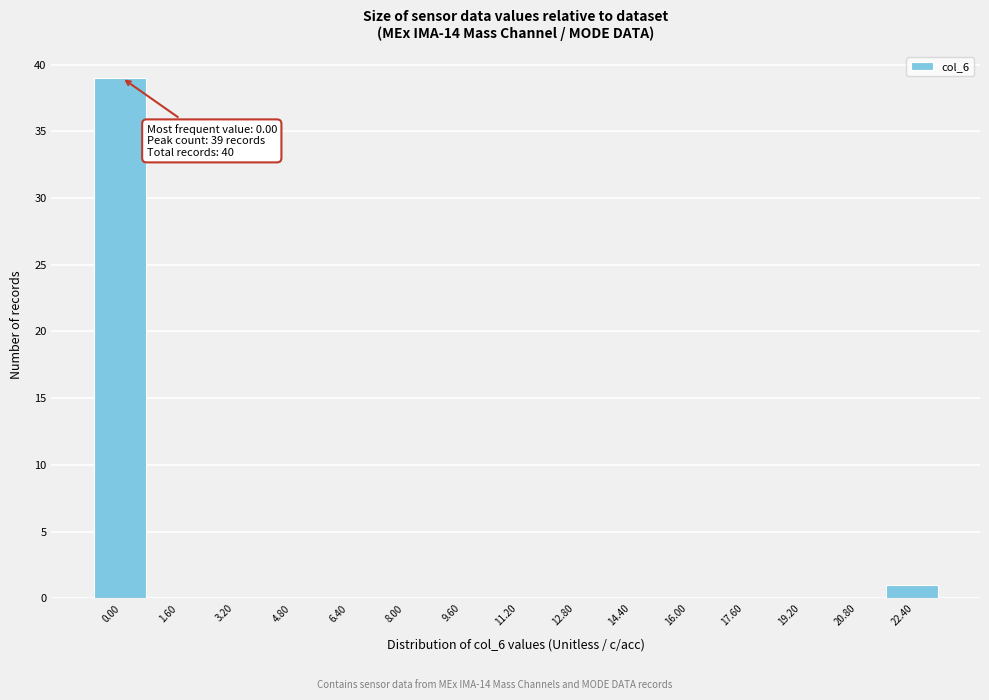

Reading left to right, what are all the values shown in this chart?

0.00=39	1.60=0	3.20=0	4.80=0	6.40=0	8.00=0	9.60=0	11.20=0	12.80=0	14.40=0	16.00=0	17.60=0	19.20=0	20.80=0	22.40=1